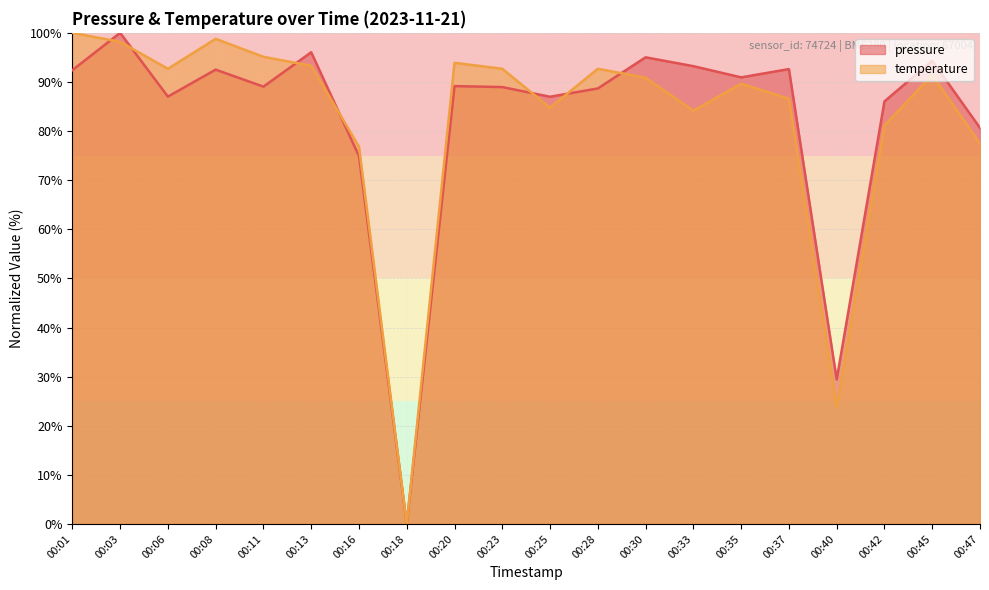

Reading left to right, transcribe all the data shown in this chart.

pressure: 00:01=92.4	00:03=100.0	00:06=87.0	00:08=92.5	00:11=89.0	00:13=96.0	00:16=74.9	00:18=0.0	00:20=89.2	00:23=89.0	00:25=87.0	00:28=88.7	00:30=95.0	00:33=93.2	00:35=90.9	00:37=92.6	00:40=29.4	00:42=86.0	00:45=94.3	00:47=80.6
temperature: 00:01=100.0	00:03=98.2	00:06=92.7	00:08=98.8	00:11=95.1	00:13=93.3	00:16=76.8	00:18=0.0	00:20=93.9	00:23=92.7	00:25=84.8	00:28=92.7	00:30=90.9	00:33=84.1	00:35=89.6	00:37=86.6	00:40=23.8	00:42=81.1	00:45=91.5	00:47=77.4